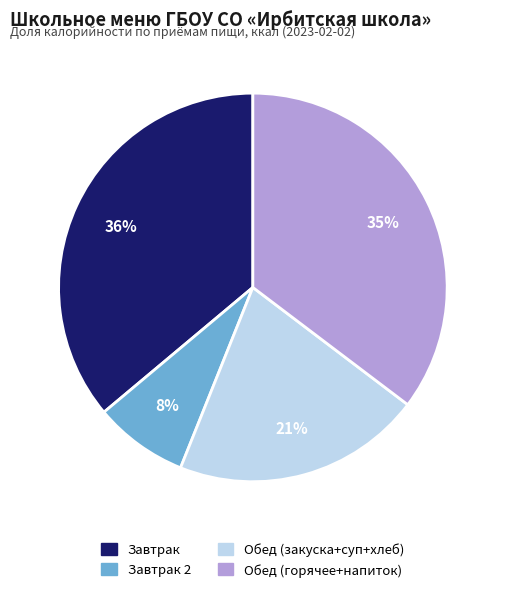

Is there a majority slice in this chart?

No